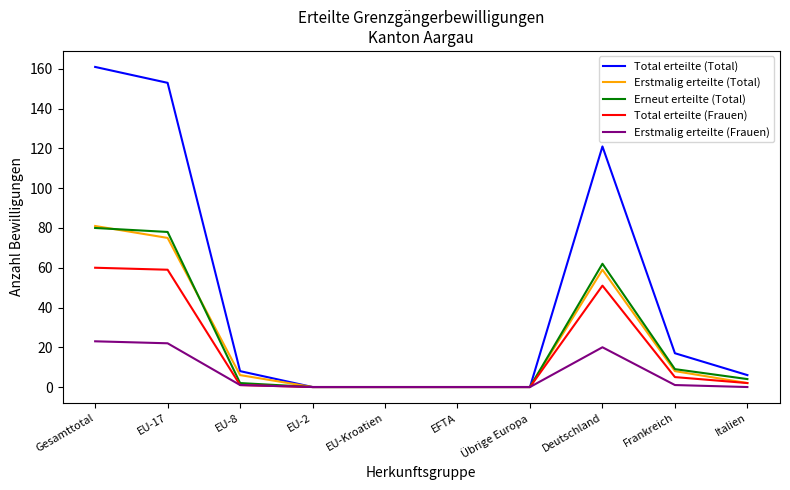

What are all the series names shown in the legend?

Total erteilte (Total), Erstmalig erteilte (Total), Erneut erteilte (Total), Total erteilte (Frauen), Erstmalig erteilte (Frauen)